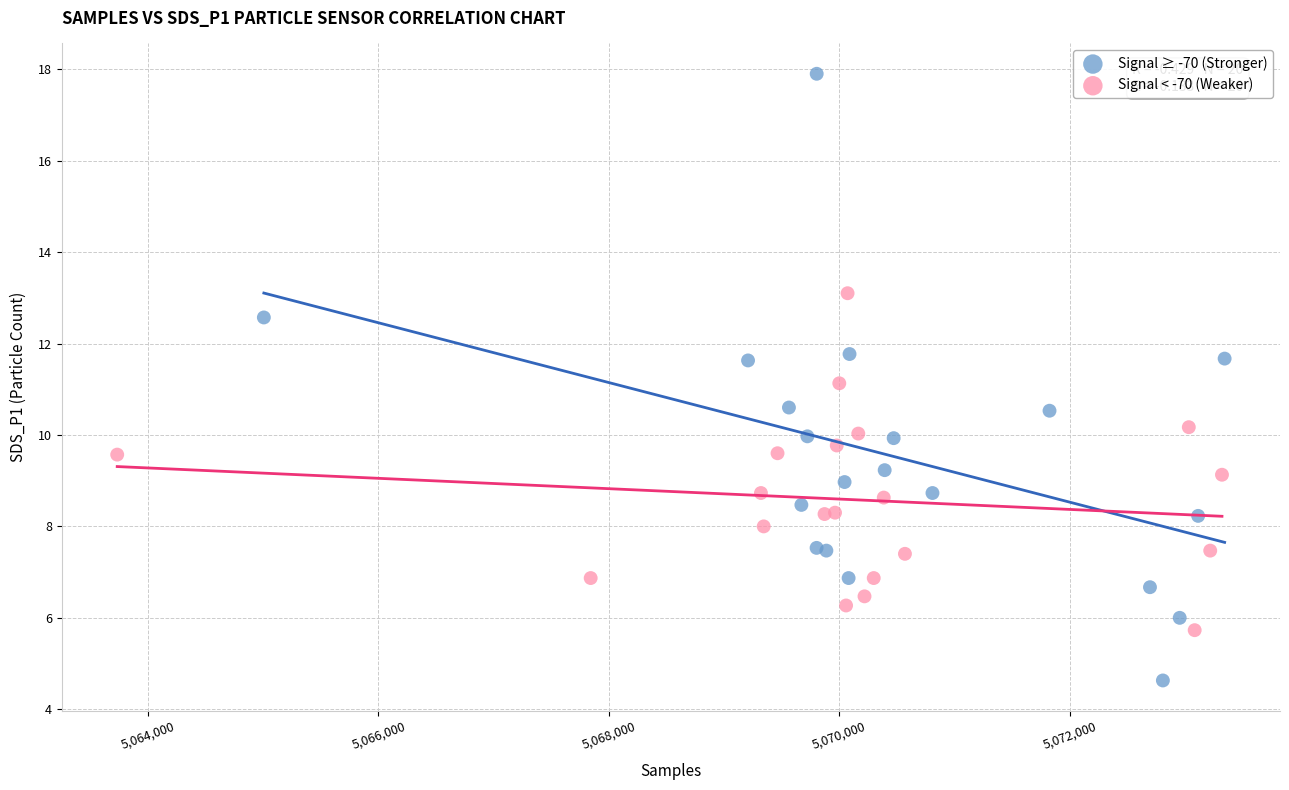

Which series reaches the maximum Y coordinate?

Signal ≥ -70 (Stronger)